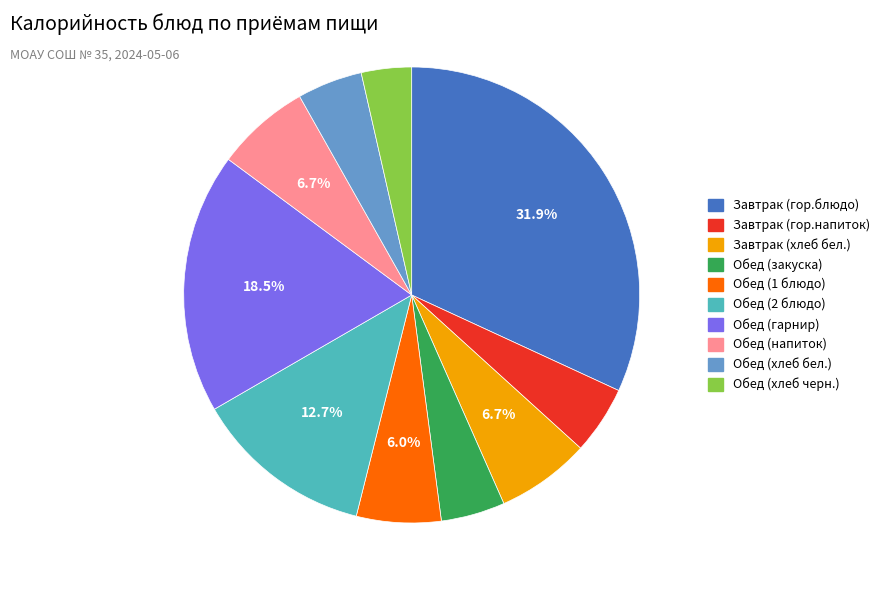

How many slices are in this pie chart?

10